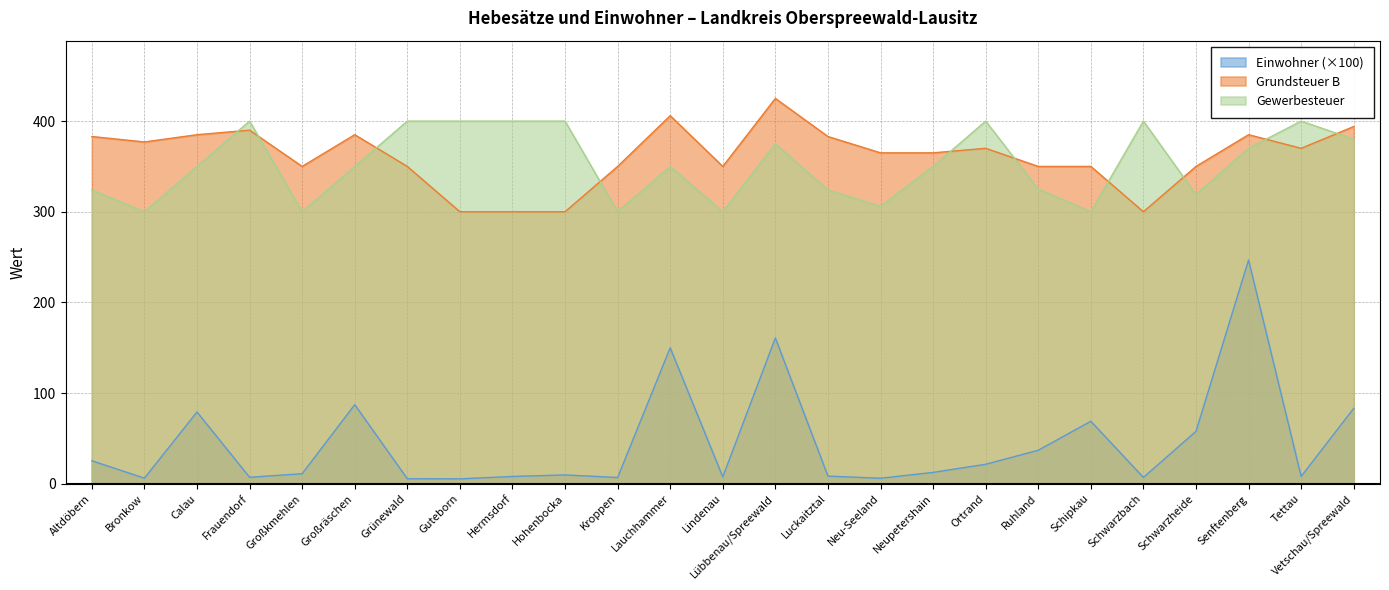

Which category has the lowest value in the Gewerbesteuer series?

Bronkow